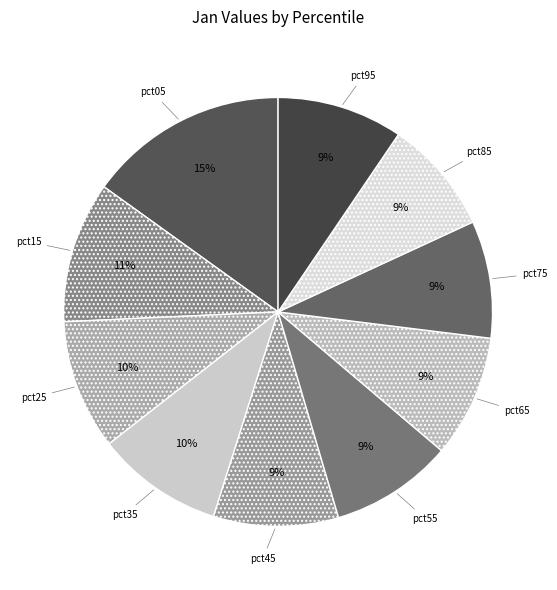

What percentage is the pct25 slice, to the nearest percent?

10%